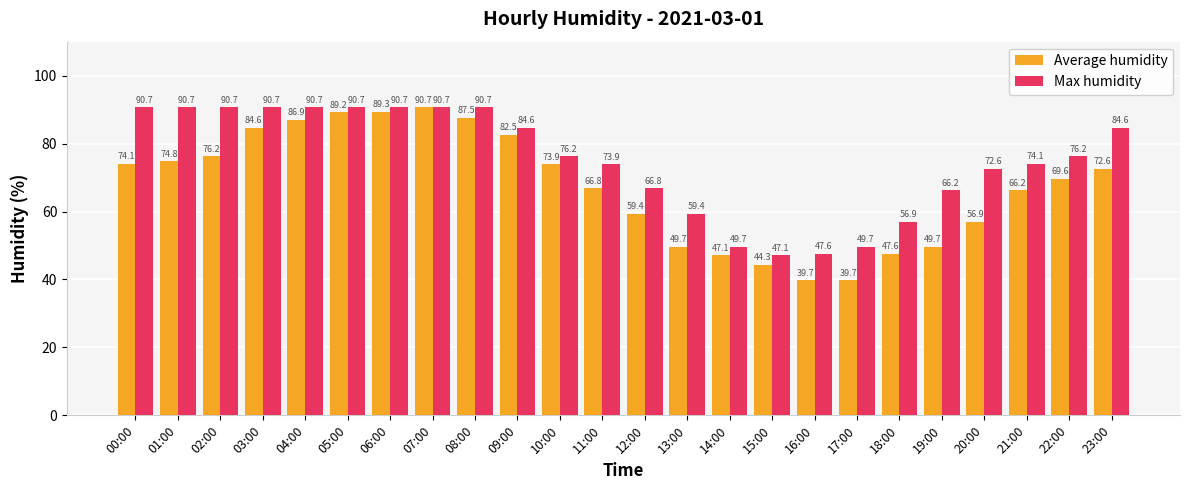

The Average humidity series shows 16.8 at 13:00. True or false?

False